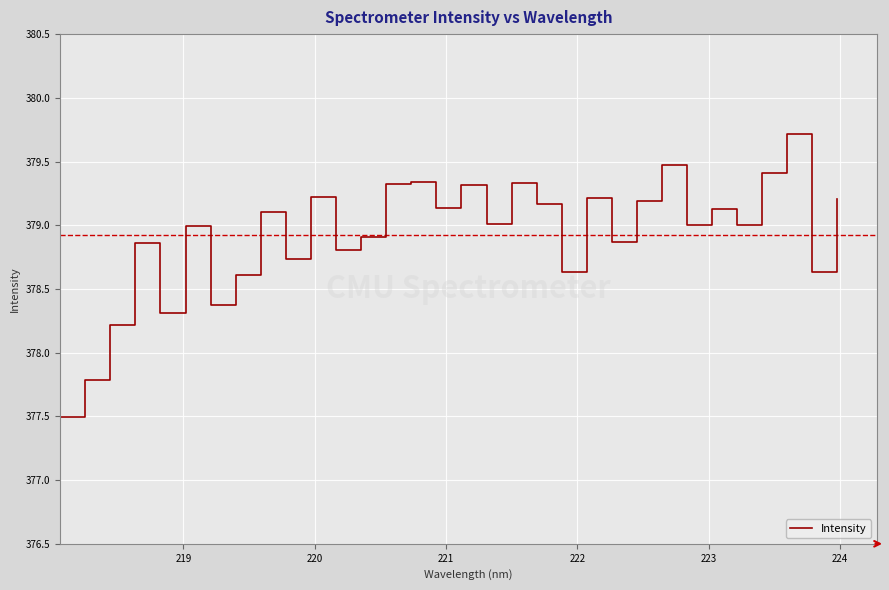

What is the smallest value displayed?

377.5